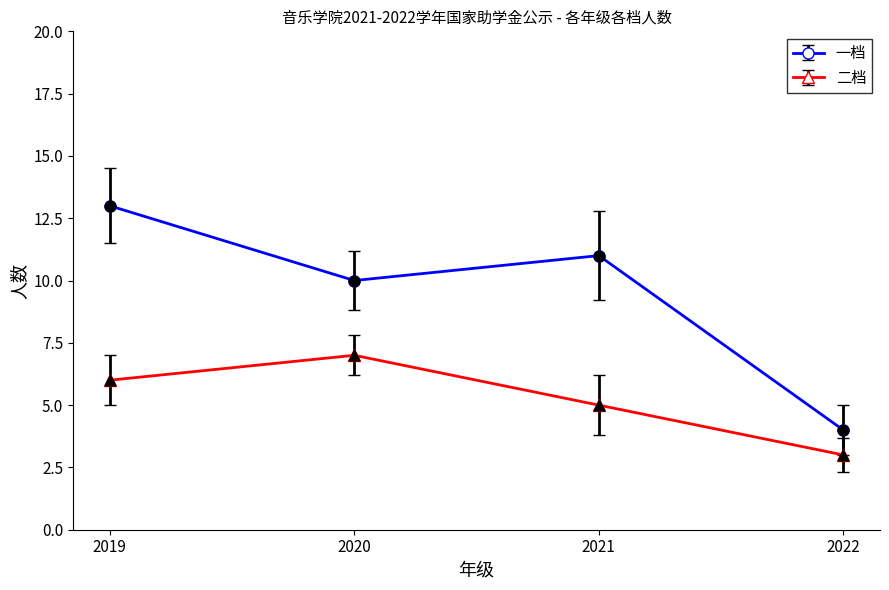

Between 2019 and 2021, which series saw the biggest shift?

一档